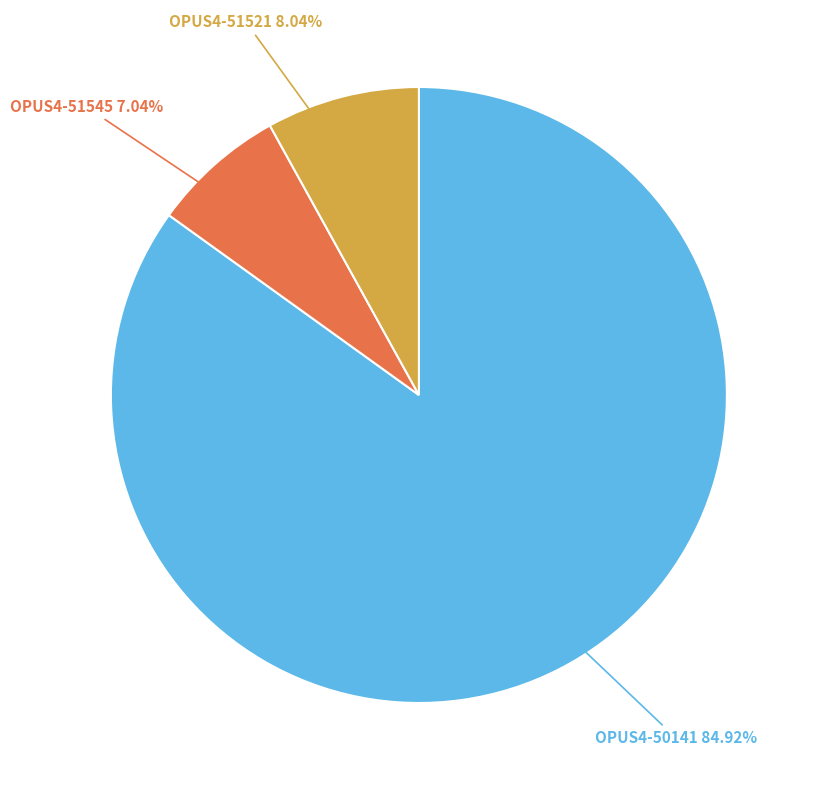

Is there any slice that represents more than half of the pie?

Yes